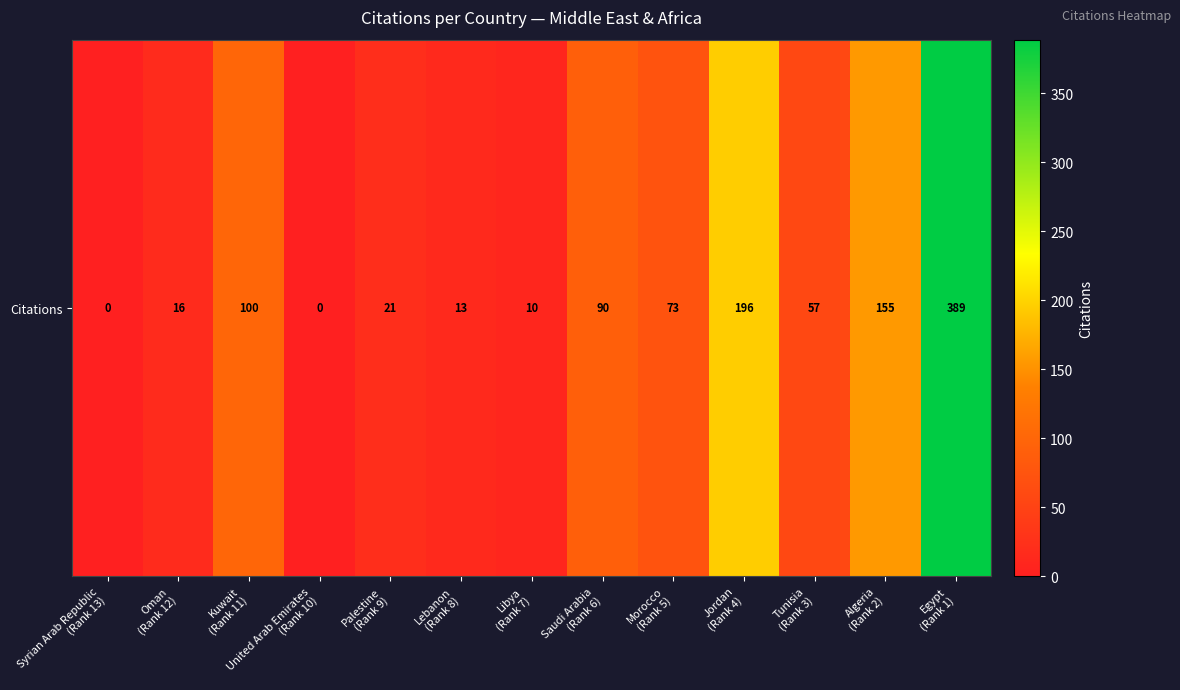

How many categories are shown in the chart?

13